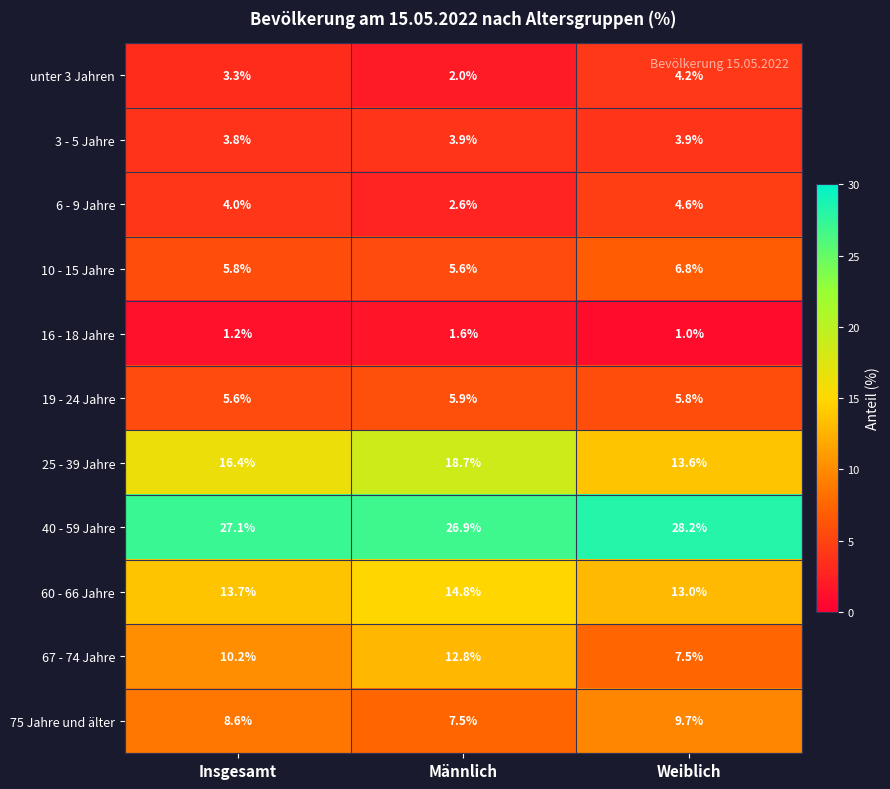

Count the 19 - 24 Jahre values in the range 5 to 6.

3